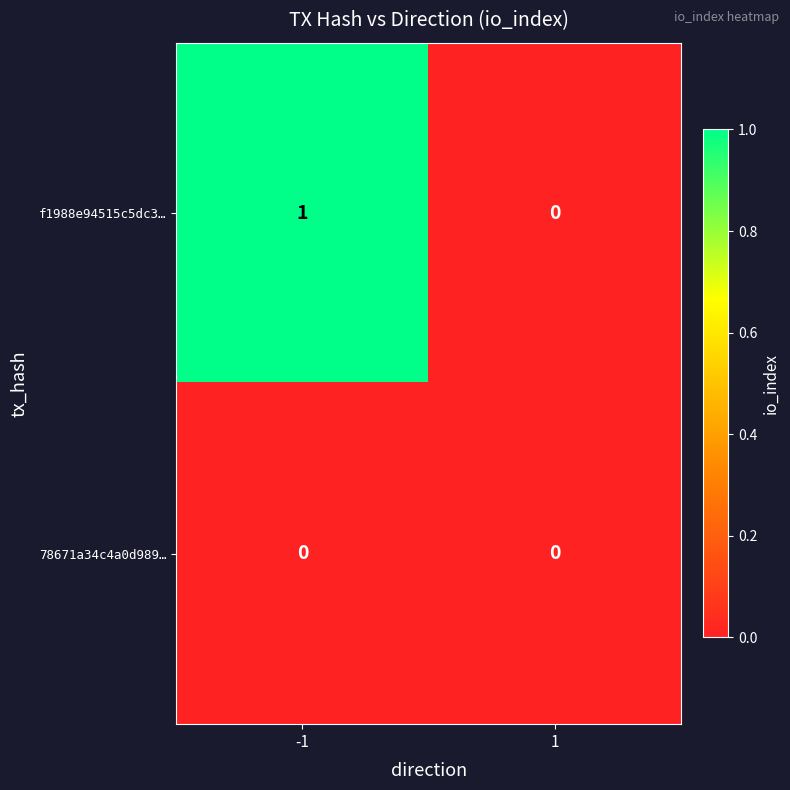

Which series has the largest total across all categories?

f1988e94515c5dc3…